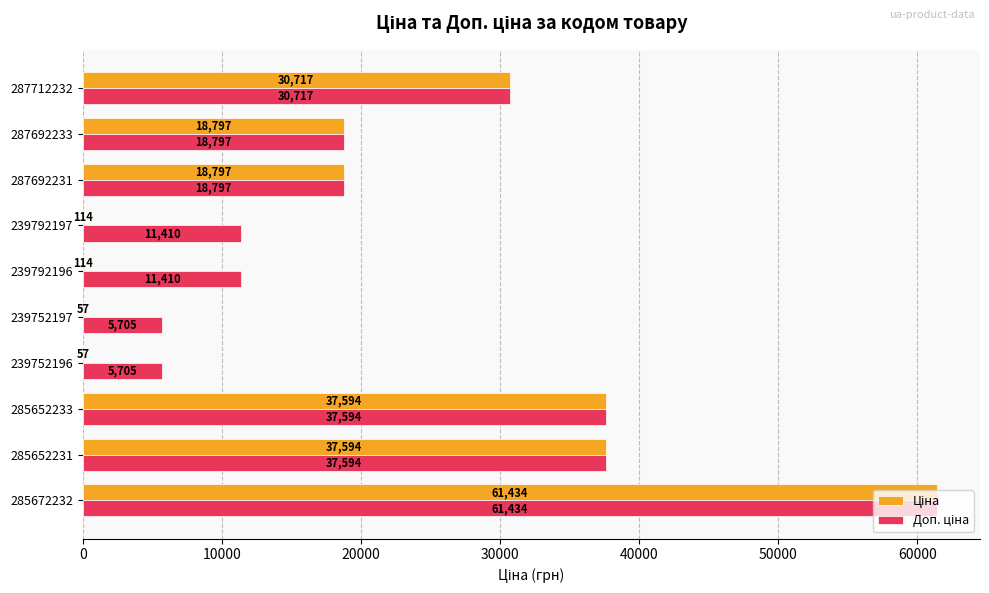

At which category is the sum across all series the highest?

285672232